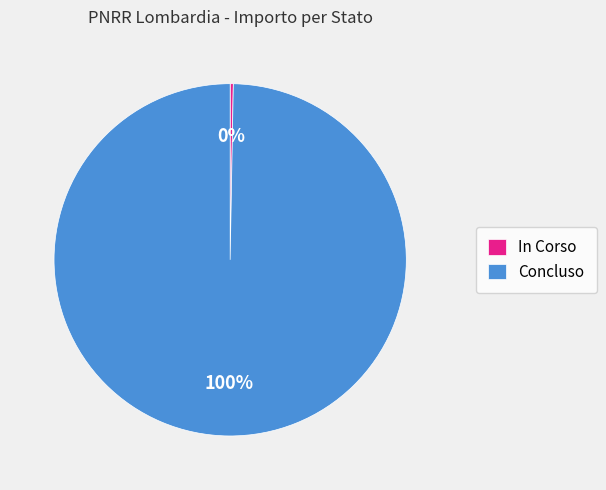

To the nearest percent, what is the average slice percentage?

50%